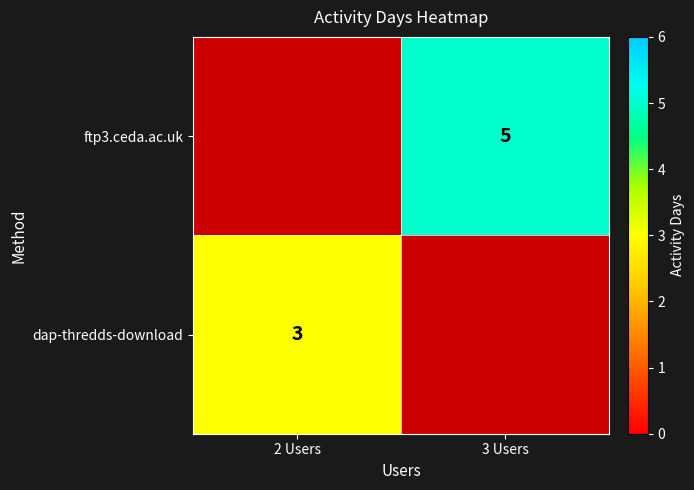

The ftp3.ceda.ac.uk series shows 5 at 3 Users. True or false?

True